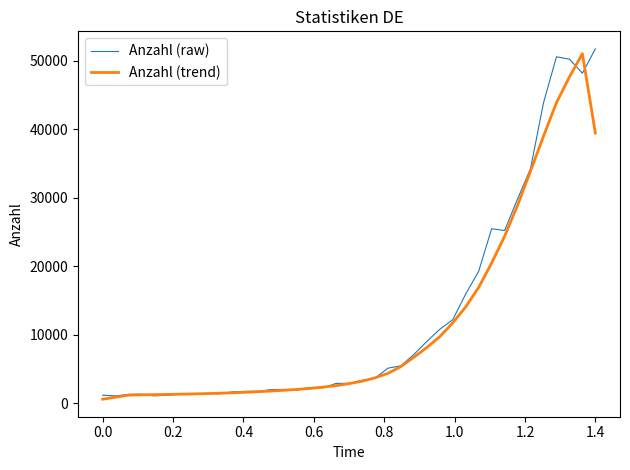

What is the highest value of the Anzahl (raw) series?

51749.6